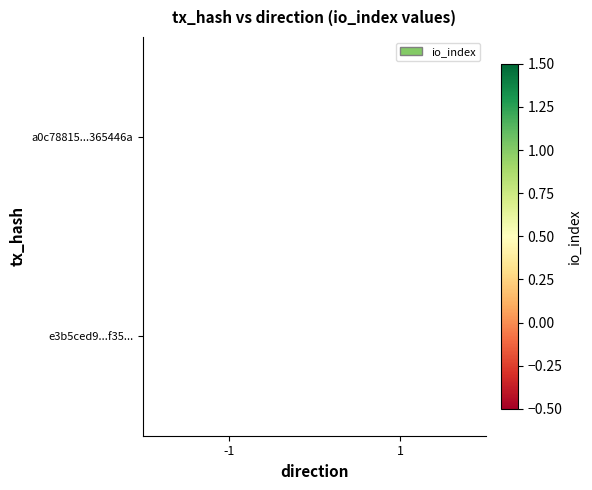

Rank the series by their average value, from highest to lowest.

a0c78815...365446a, e3b5ced9...f35...